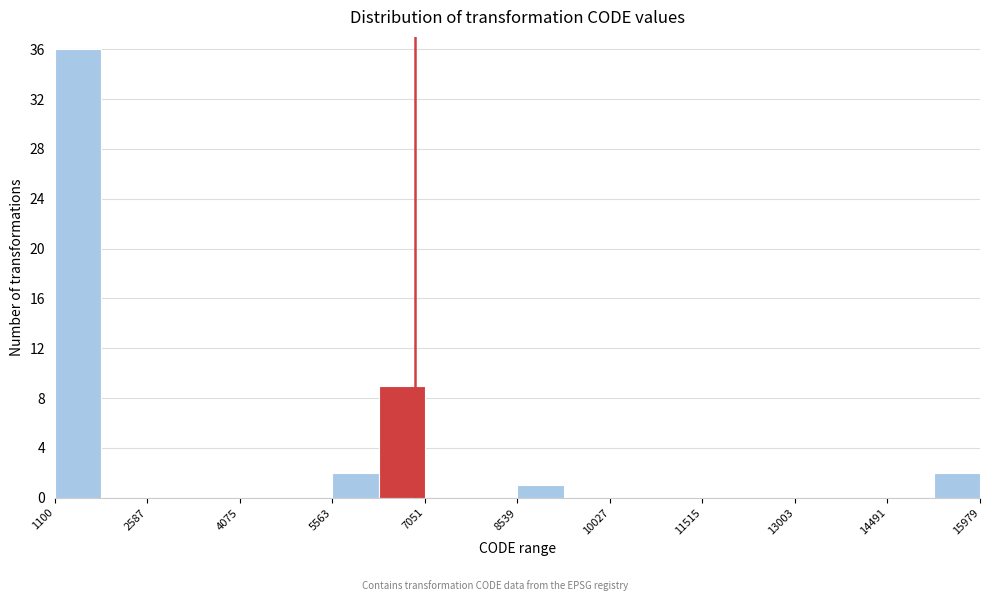

Read against the x-axis, roughly where is the centre of the tallest bar?

1400